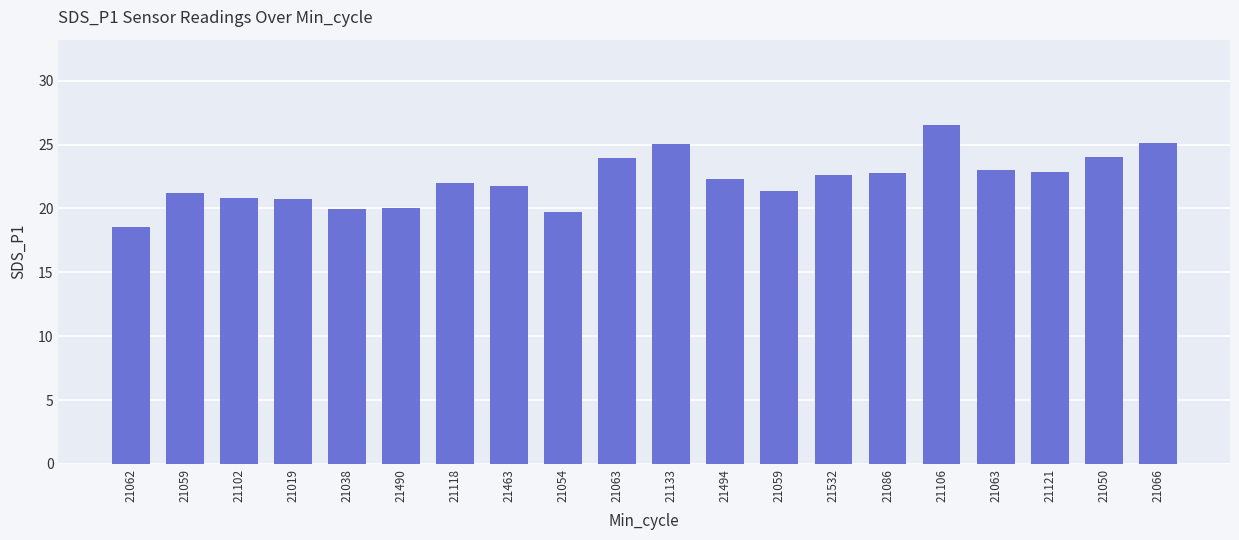

Rank the categories by value from lowest to highest.

21062, 21054, 21038, 21490, 21019, 21102, 21059, 21059, 21463, 21118, 21494, 21532, 21086, 21121, 21063, 21063, 21050, 21133, 21066, 21106